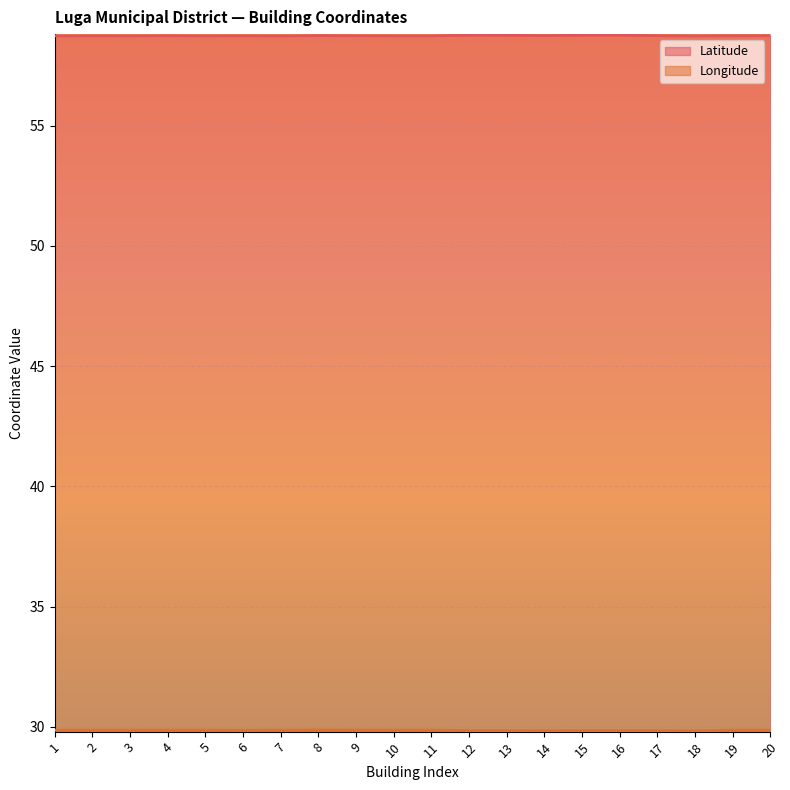

Between 19 and 14, which is larger?

14